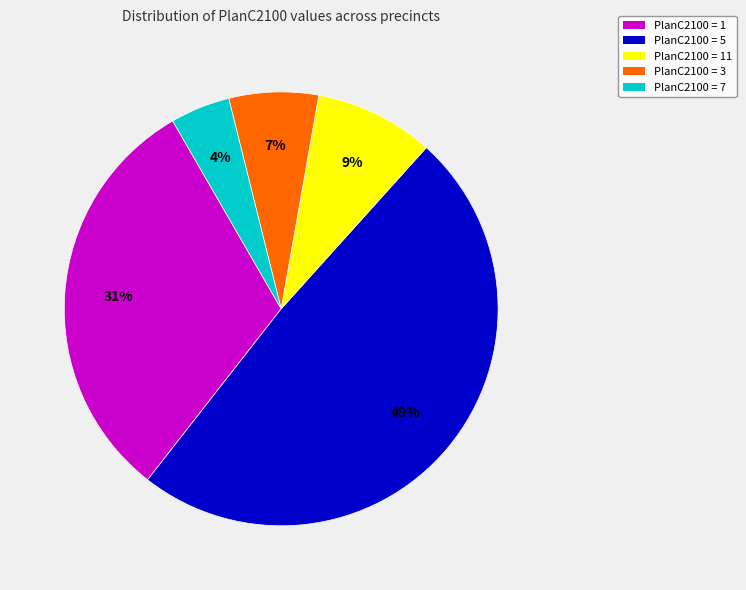

Which slice is the smallest?

PlanC2100 = 7